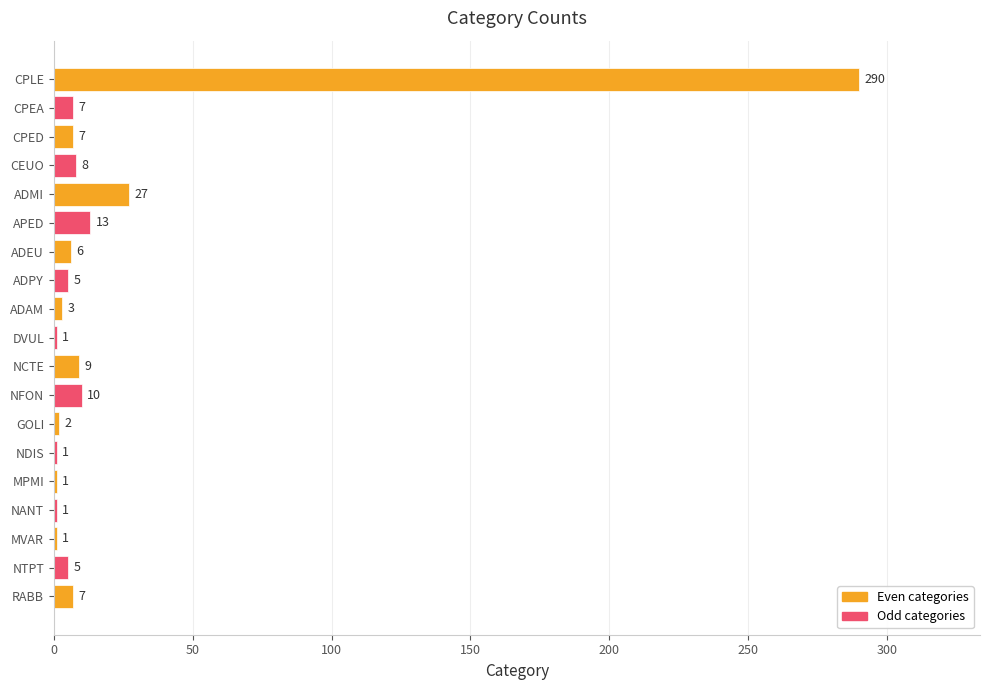

The chart shows a value of 6 at ADEU. True or false?

True